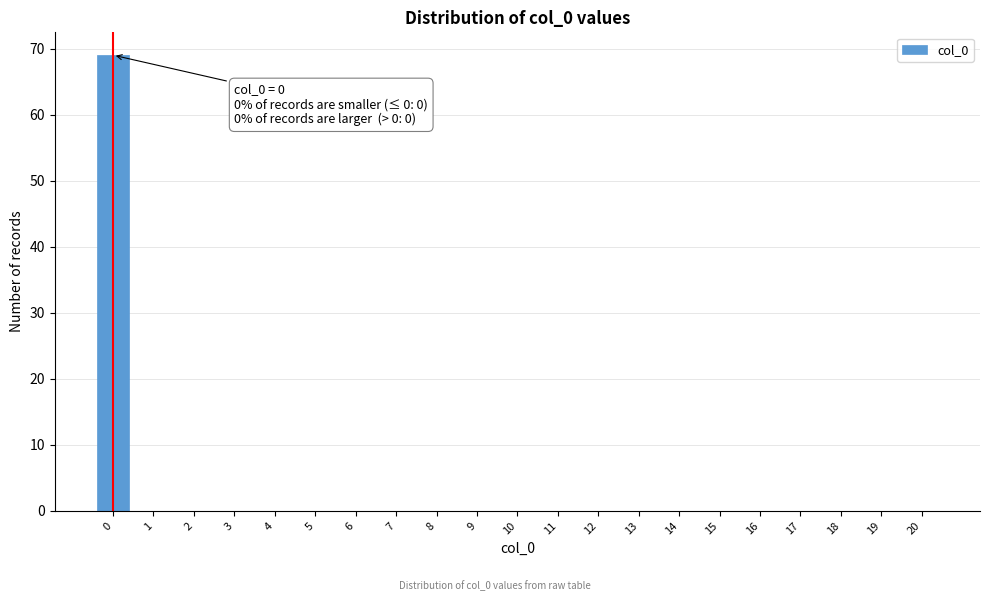

Reading right to left, extract all data points from this chart.

20=0	19=0	18=0	17=0	16=0	15=0	14=0	13=0	12=0	11=0	10=0	9=0	8=0	7=0	6=0	5=0	4=0	3=0	2=0	1=0	0=69